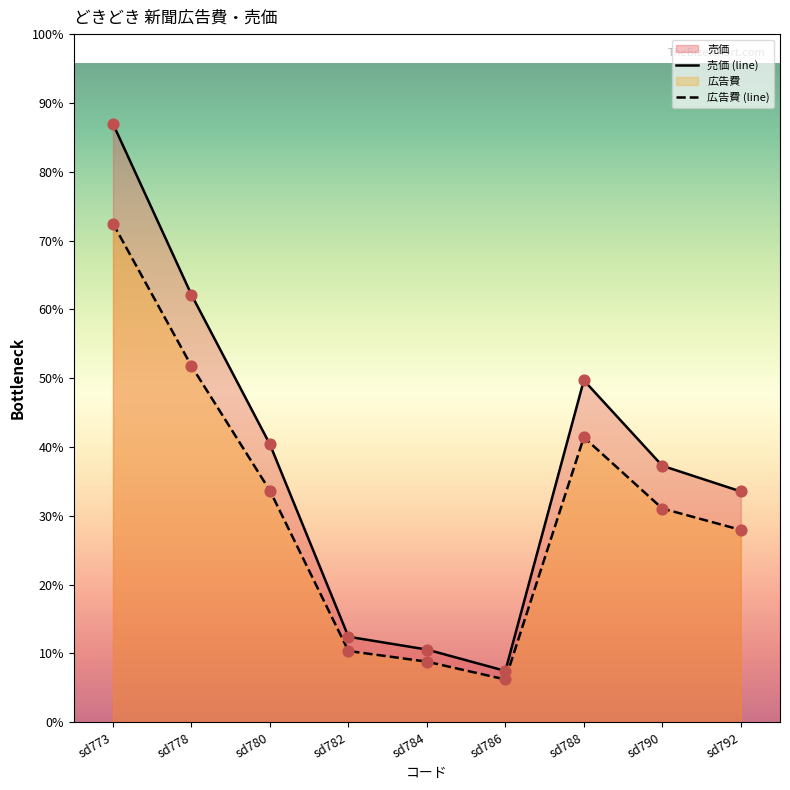

Which series has the largest Y range (max minus min)?

売価 (line)